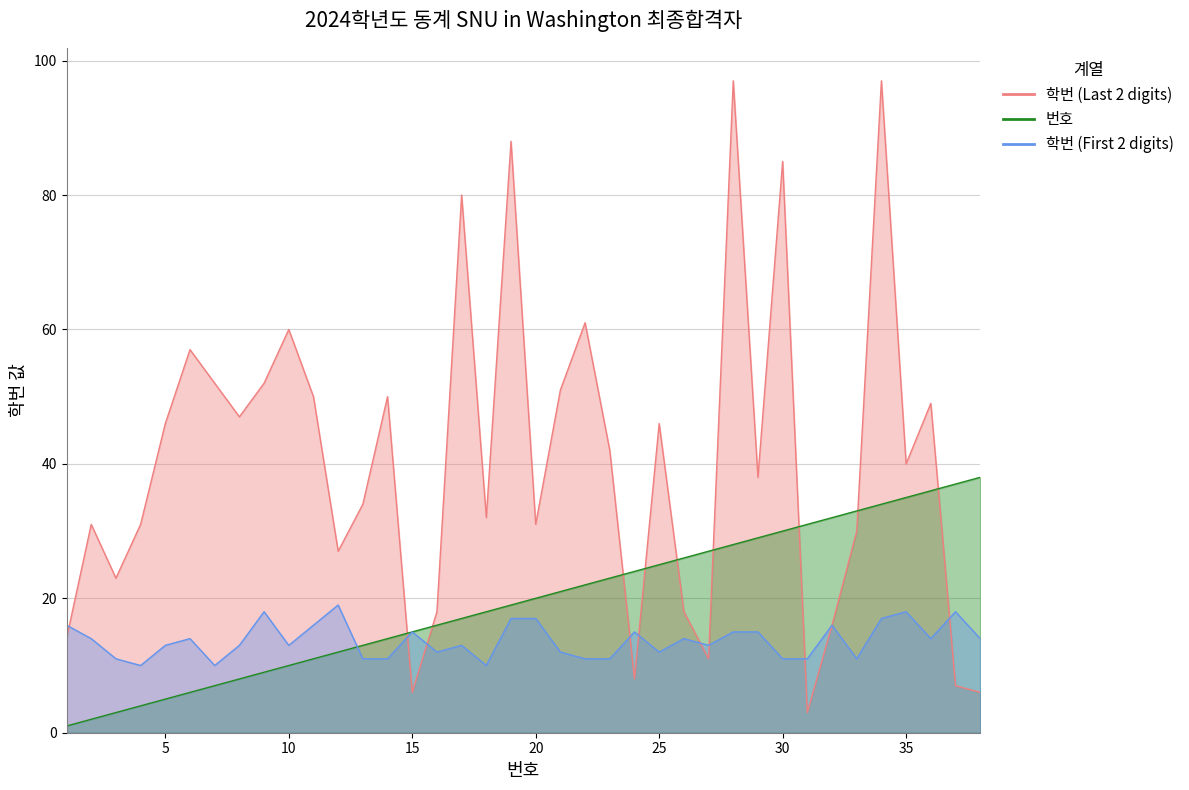

How many categories are shown in the chart?

38